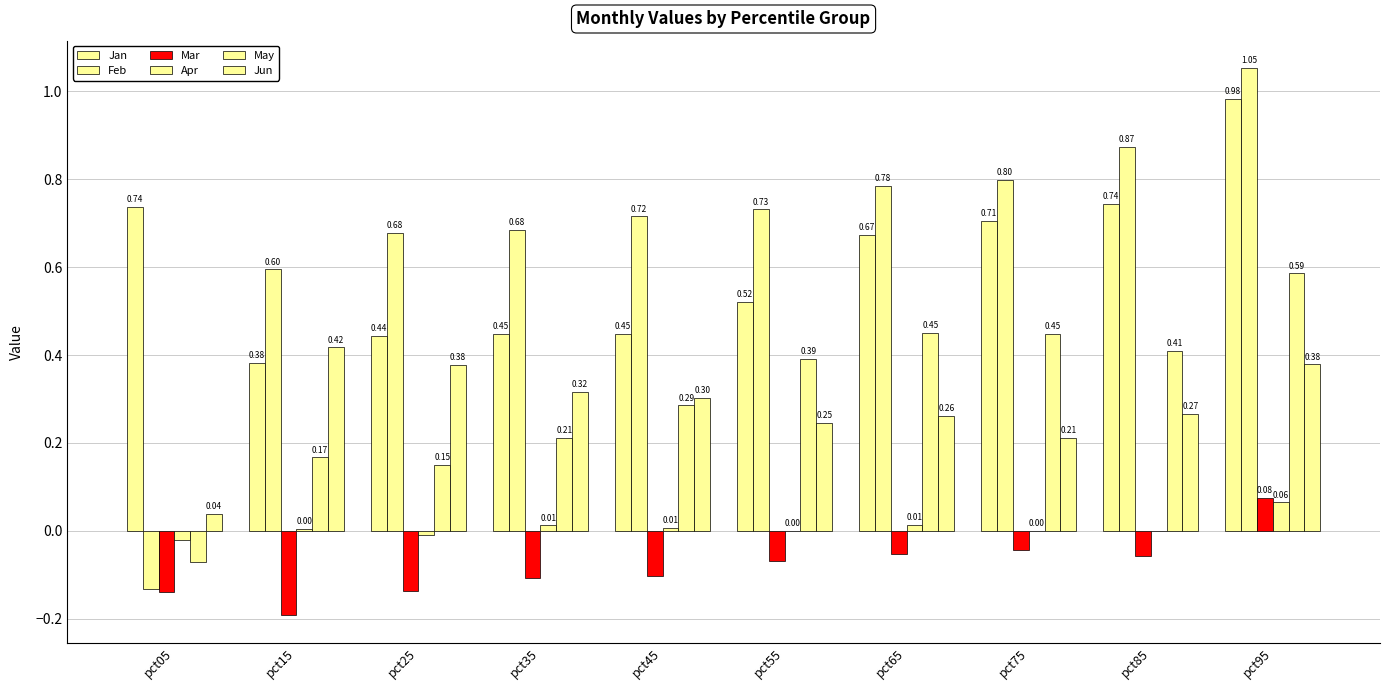

The Apr series shows 0.0 at pct65. True or false?

False